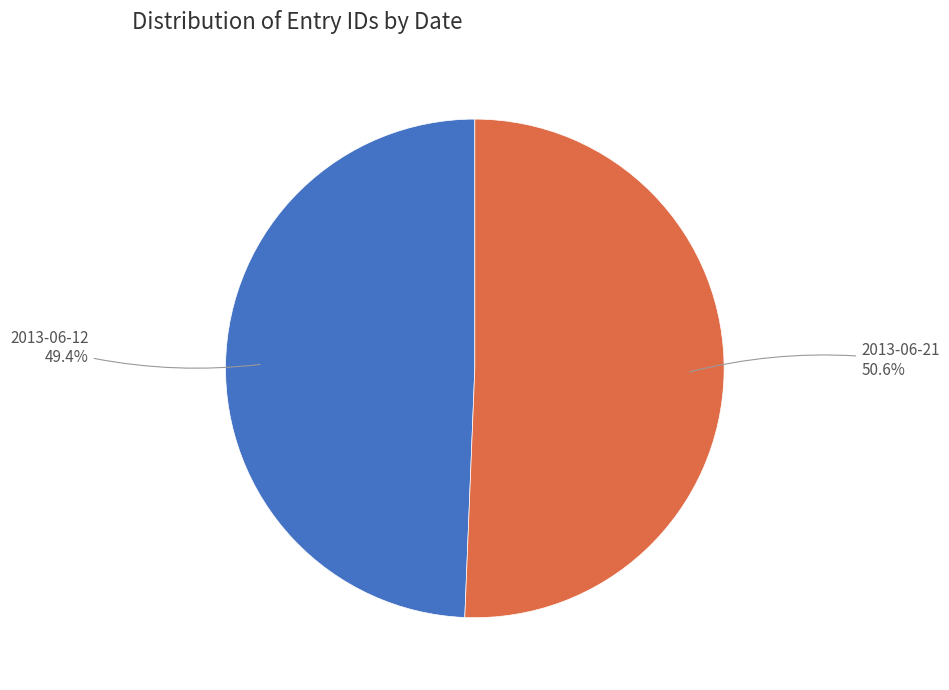

Is 2013-06-12 the majority of the pie?

No